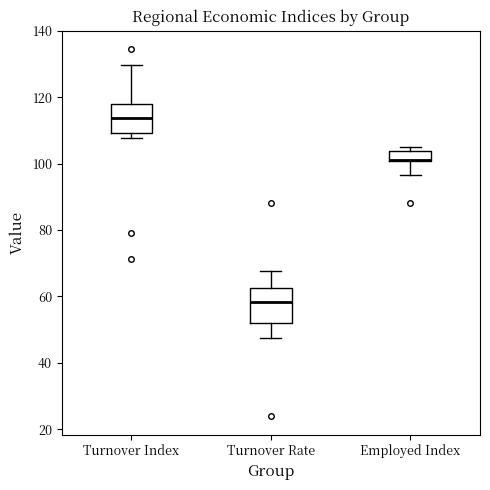

Reading left to right, read every box against the y-axis: the position of its median line, the range the box covers, and the ends of its whiskers. The values are not printed on the chart, so give them approximately, as read against the axis.

Turnover Index: median 114, box 110 to 118, whiskers 108 to 130
Turnover Rate: median 58, box 52 to 62, whiskers 48 to 68
Employed Index: median 102 (drawn on the box's lower edge), box 100 to 104, whiskers 96 to 106